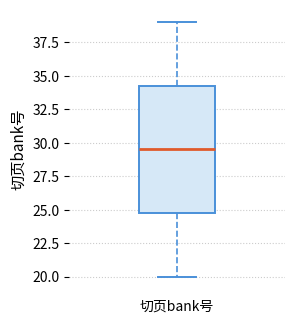

Transcribe this box plot: give where the median line is, the range the box spans, and where the two whiskers end, as read against the y-axis. The values are not printed on the chart, so give them approximately, as read against the axis.

median 29.5, box 25.0 to 34.5, whiskers 20.0 to 39.0